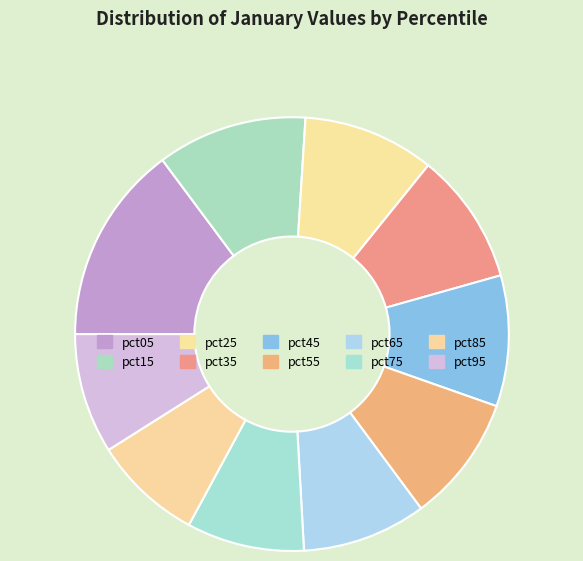

How many slices are in this pie chart?

10